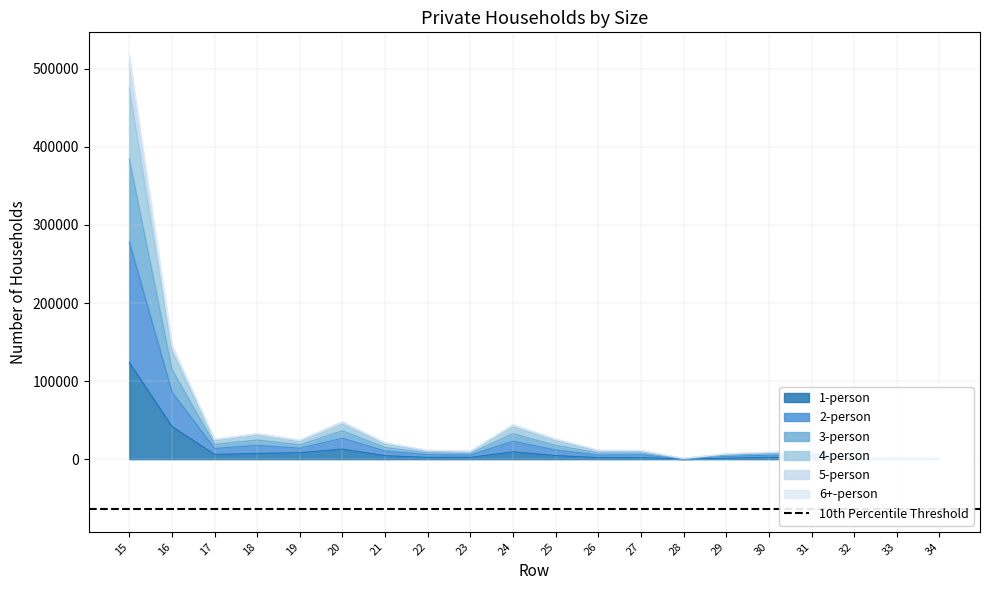

True or false: 5-person and 6+-person cross at least once.

False